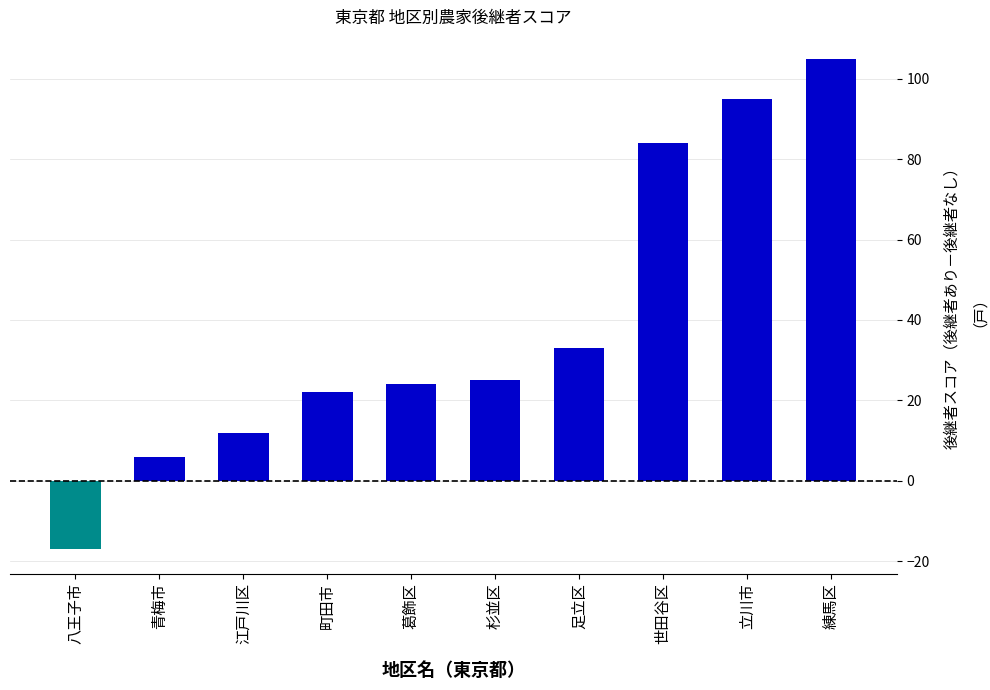

What is the value of the 1st bar from the left?

-17